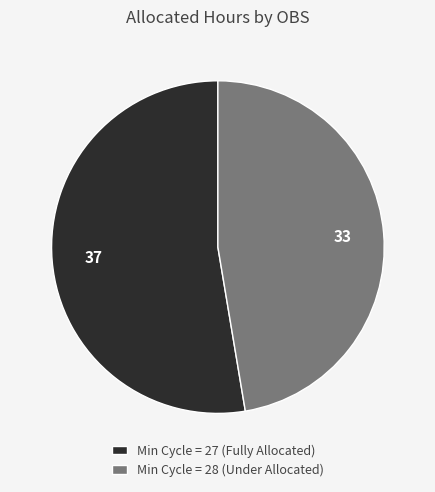

True or false: Min Cycle = 28 (Under Allocated) accounts for 39% of the total.

False